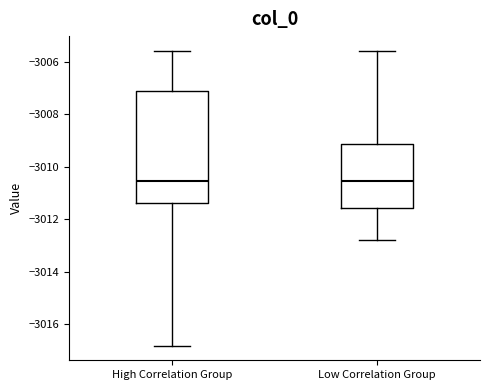

Reading left to right, transcribe this box plot: for each box, give where its median line is, the range the box spans, and where its two whiskers end, as read against the y-axis. The values are not printed on the chart, so give them approximately, as read against the axis.

High Correlation Group: median -3010.6, box -3011.4 to -3007.2, whiskers -3016.8 to -3005.6
Low Correlation Group: median -3010.6, box -3011.6 to -3009.2, whiskers -3012.8 to -3005.6